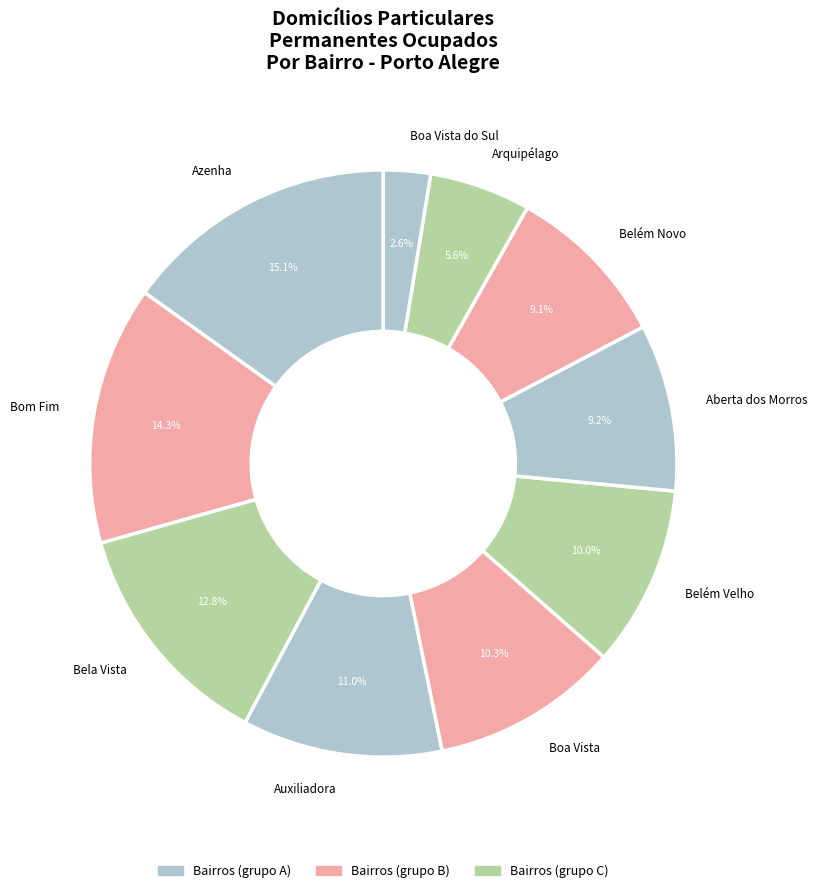

Combined, what portion of the pie is Bela Vista and Boa Vista do Sul?

15.4%